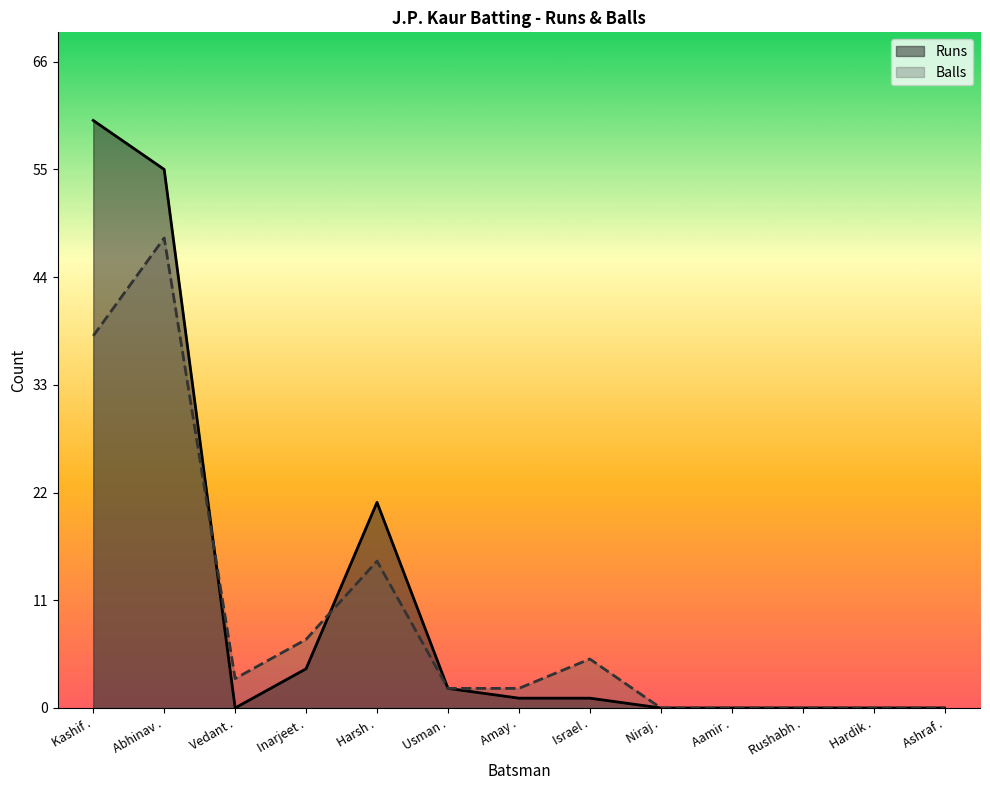

Read the Balls value at Usman ..

2